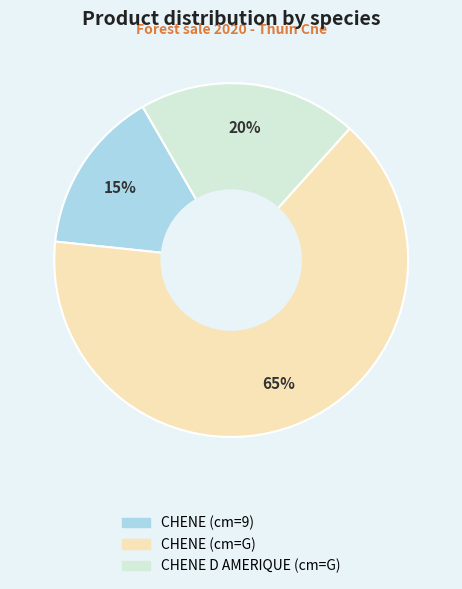

Does any single category account for the majority?

Yes